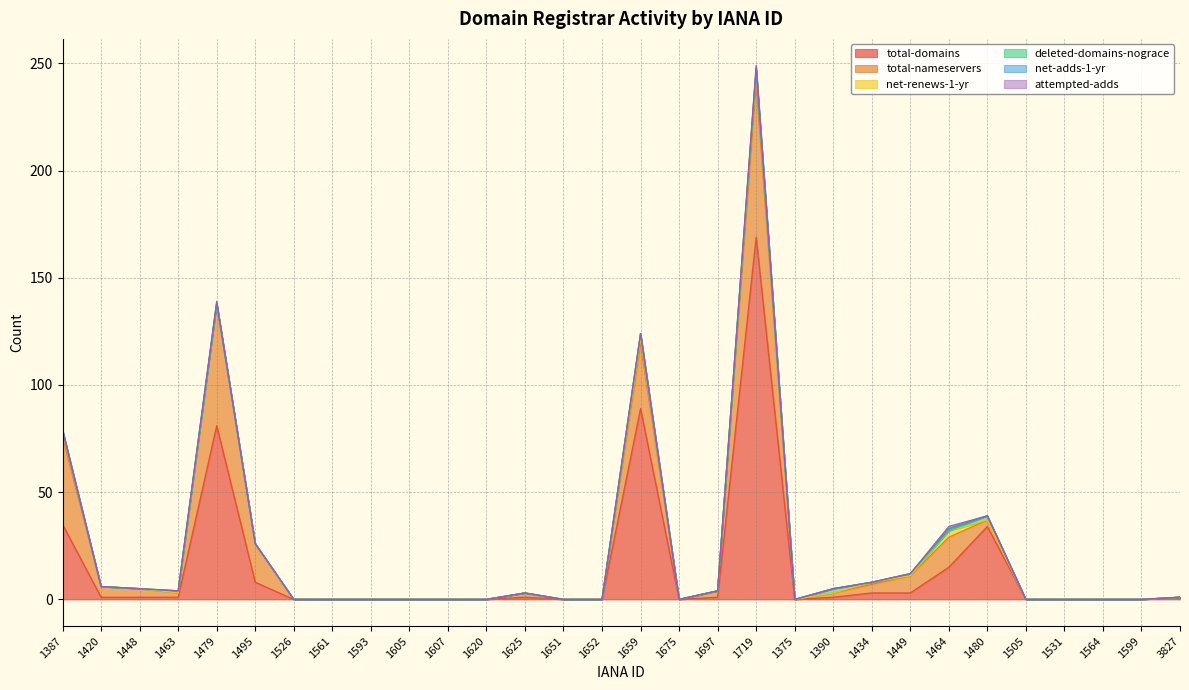

The deleted-domains-nograce series shows 0 at 1599. True or false?

True